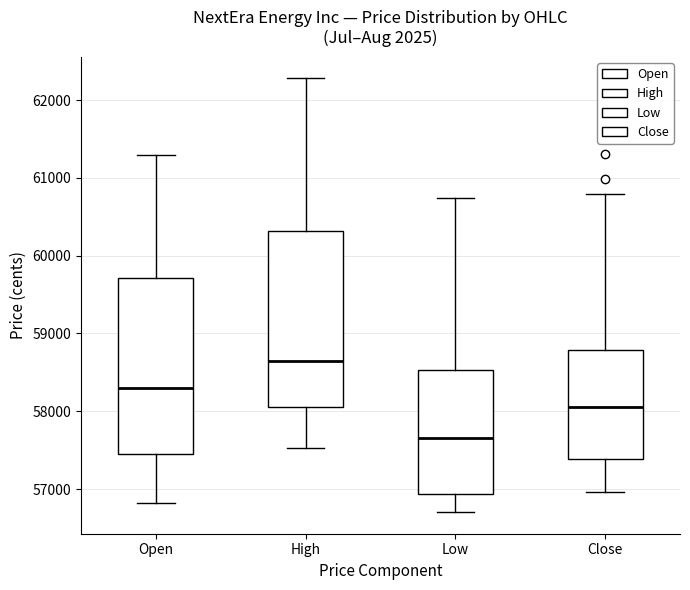

Where is the upper edge of the box for Open on the y-axis? The values are not printed on the chart, so give them approximately, as read against the axis.

59700